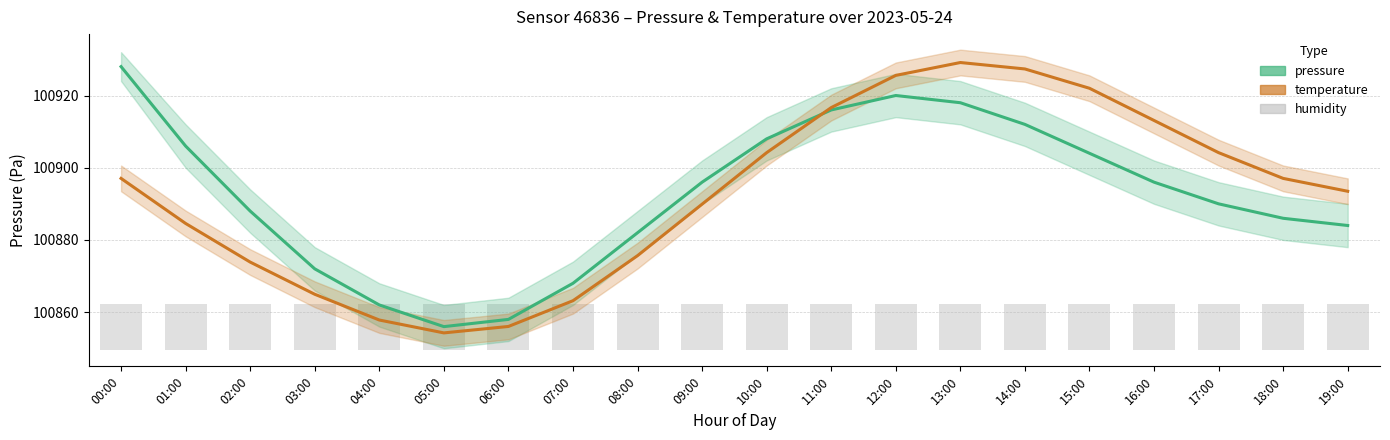

Reading right to left, transcribe all the data shown in this chart.

pressure: 19:00=100884.0	18:00=100886.0	17:00=100890.0	16:00=100896.0	15:00=100904.0	14:00=100912.0	13:00=100918.0	12:00=100920.0	11:00=100916.0	10:00=100908.0	09:00=100896.0	08:00=100882.0	07:00=100868.0	06:00=100858.0	05:00=100856.0	04:00=100862.0	03:00=100872.0	02:00=100888.0	01:00=100906.0	00:00=100928.0
temperature: 19:00=100893.5	18:00=100897.0	17:00=100904.2	16:00=100913.1	15:00=100922.0	14:00=100927.4	13:00=100929.1	12:00=100925.6	11:00=100916.7	10:00=100904.2	09:00=100889.9	08:00=100875.7	07:00=100863.2	06:00=100856.0	05:00=100854.3	04:00=100857.8	03:00=100865.0	02:00=100873.9	01:00=100884.6	00:00=100897.0
humidity: 19:00=12.8	18:00=12.8	17:00=12.8	16:00=12.8	15:00=12.8	14:00=12.8	13:00=12.8	12:00=12.8	11:00=12.8	10:00=12.8	09:00=12.8	08:00=12.8	07:00=12.8	06:00=12.8	05:00=12.8	04:00=12.8	03:00=12.8	02:00=12.8	01:00=12.8	00:00=12.8